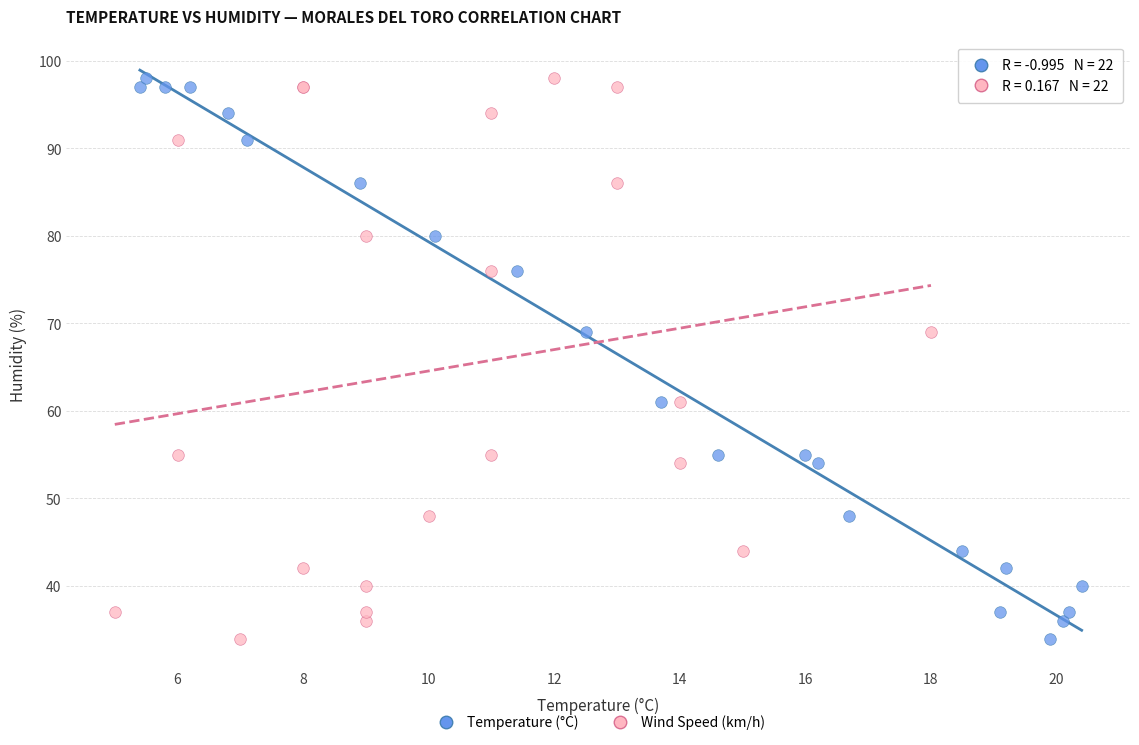

What are all the series names shown in the legend?

Temperature (°C), Wind Speed (km/h)